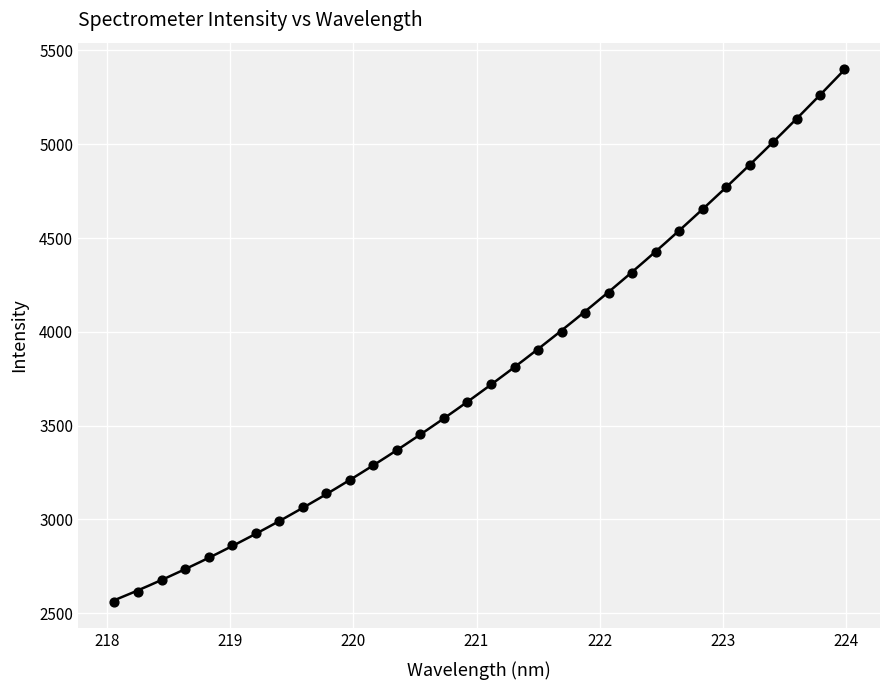

What is the range of X values (max minus min)?

5.9